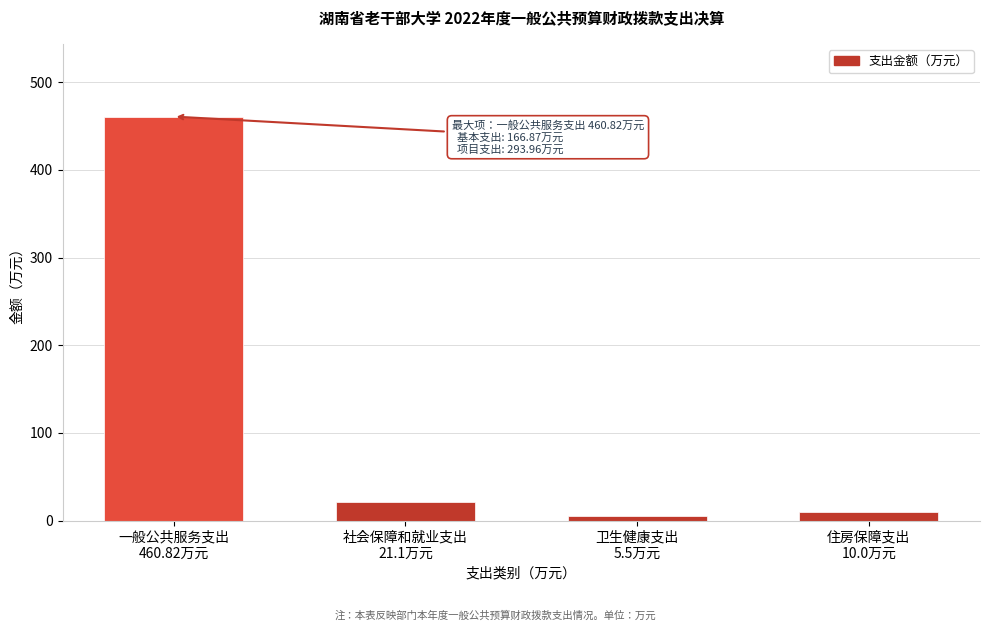

Reading right to left, list all the values displayed in this chart.

10.0	5.5	21.1	460.8